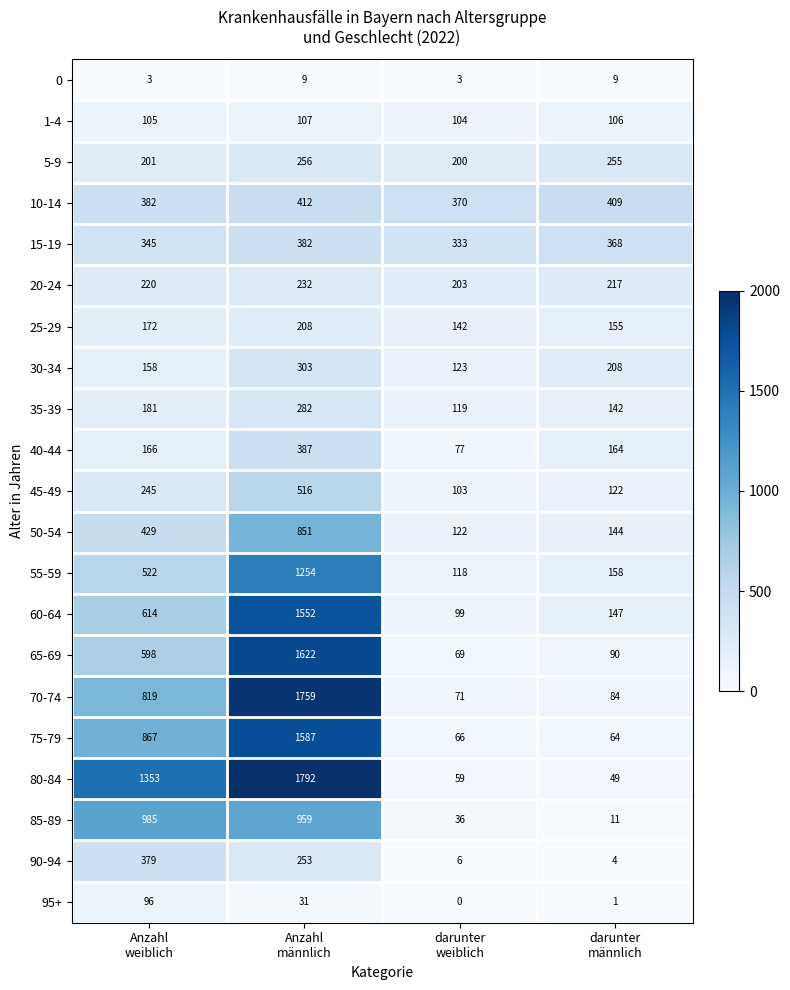

Which category has the highest value across all series?

Anzahl
männlich